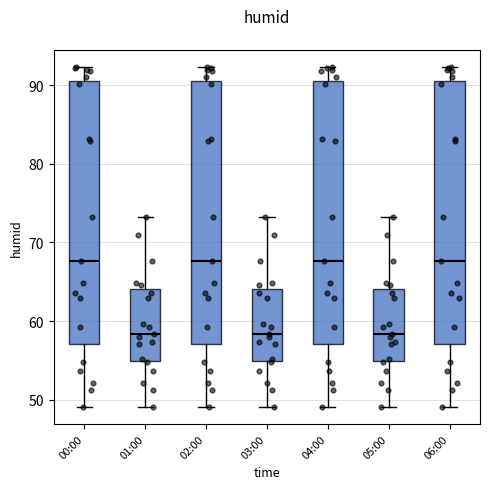

Reading left to right, read every box against the y-axis: the position of its median line, the range the box covers, and the ends of its whiskers. The values are not printed on the chart, so give them approximately, as read against the axis.

00:00: median 68, box 57 to 91, whiskers 49 to 92
01:00: median 58, box 55 to 64, whiskers 49 to 73
02:00: median 68, box 57 to 91, whiskers 49 to 92
03:00: median 58, box 55 to 64, whiskers 49 to 73
04:00: median 68, box 57 to 91, whiskers 49 to 92
05:00: median 58, box 55 to 64, whiskers 49 to 73
06:00: median 68, box 57 to 91, whiskers 49 to 92